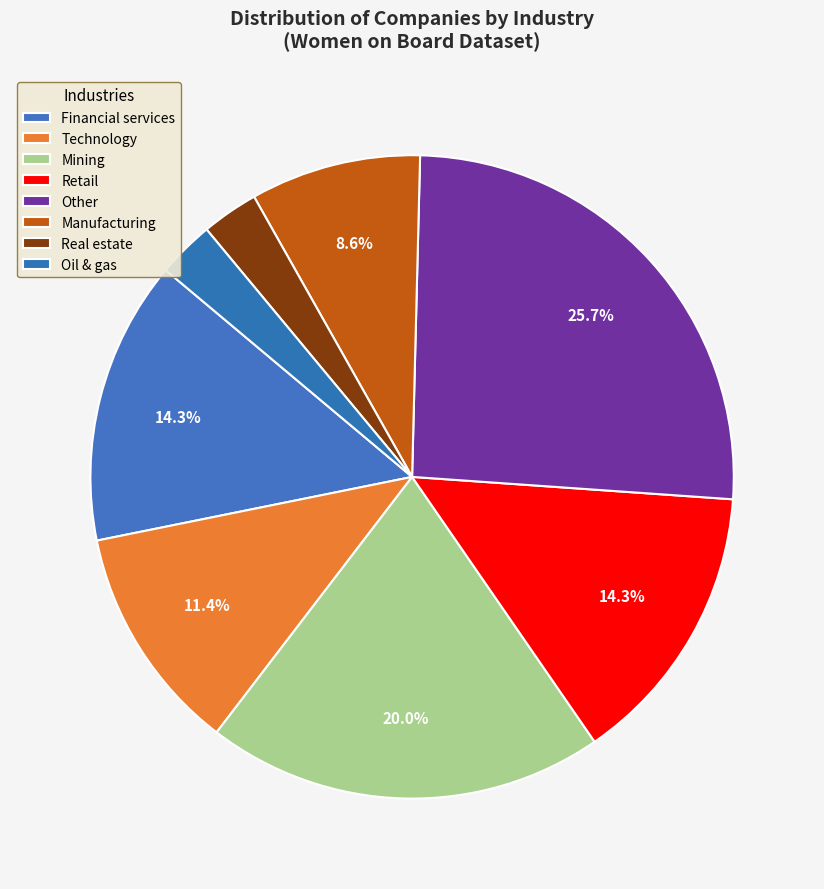

What percentage is the Retail slice, to the nearest percent?

14%